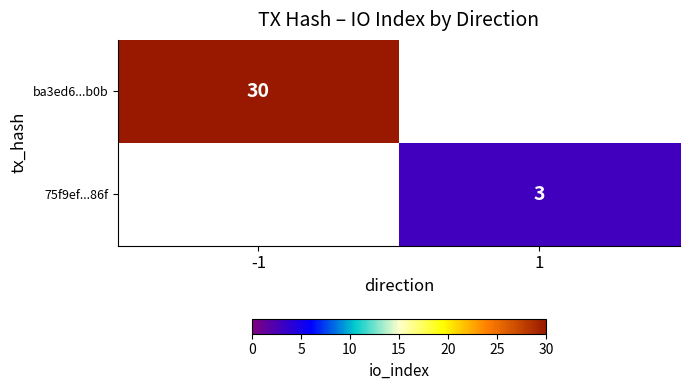

True or false: ba3ed6...b0b has a value of 16 at -1.

False